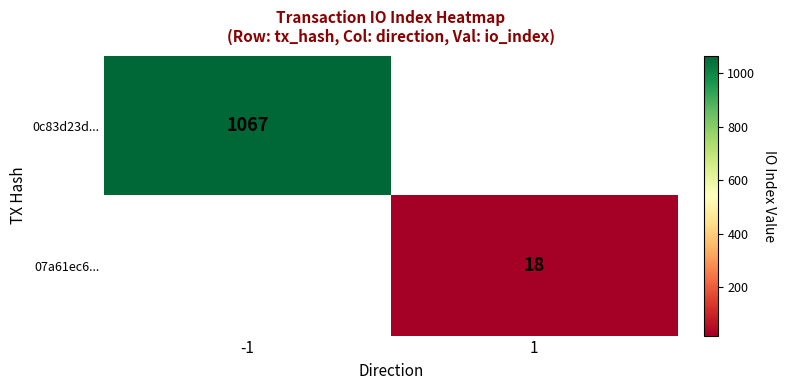

True or false: 07a61ec6... has a value of 31.6 at 1.

False